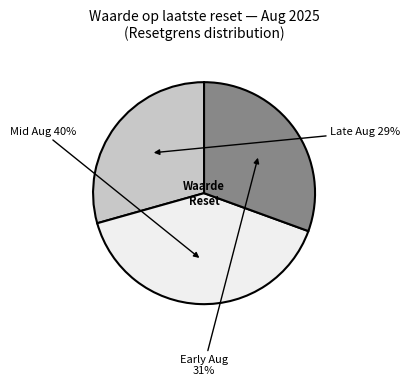

How many segments does this pie chart have?

3